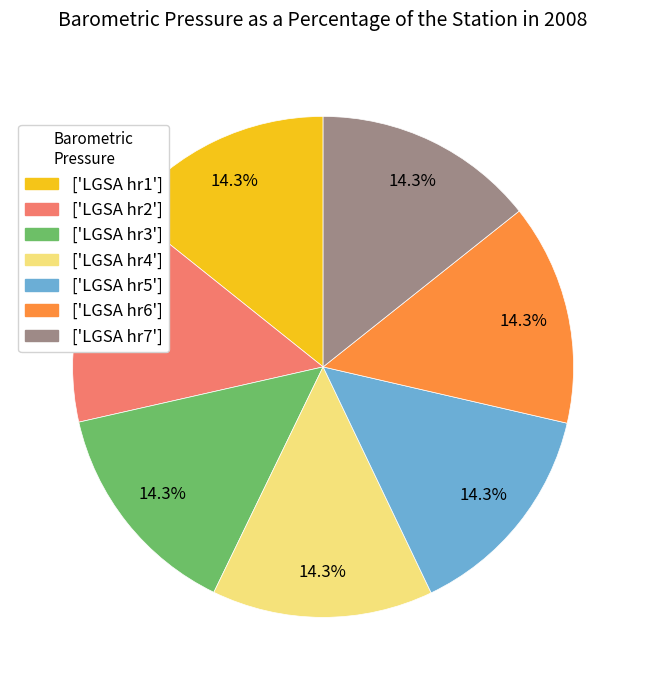

Is there a majority slice in this chart?

No